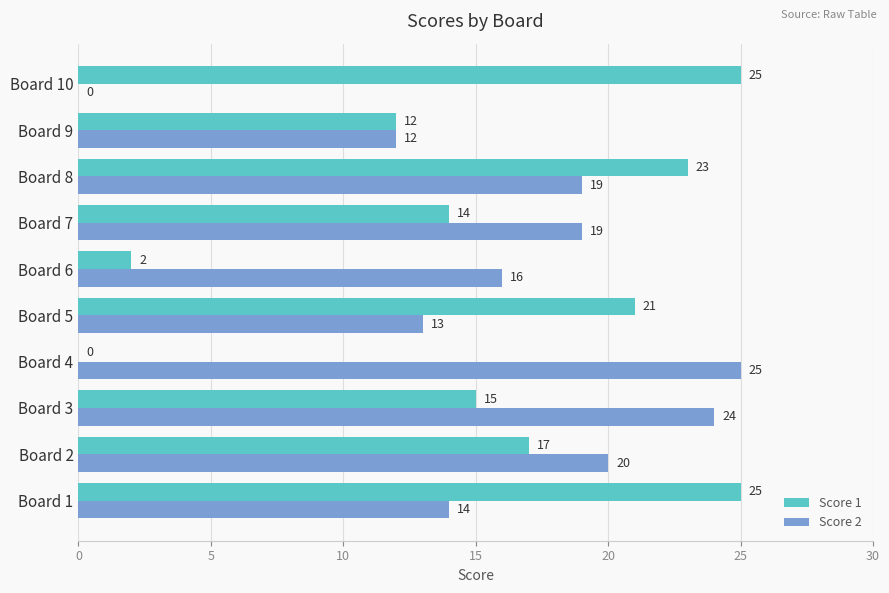

Between Board 8 and Board 9, which series saw the biggest shift?

Score 1